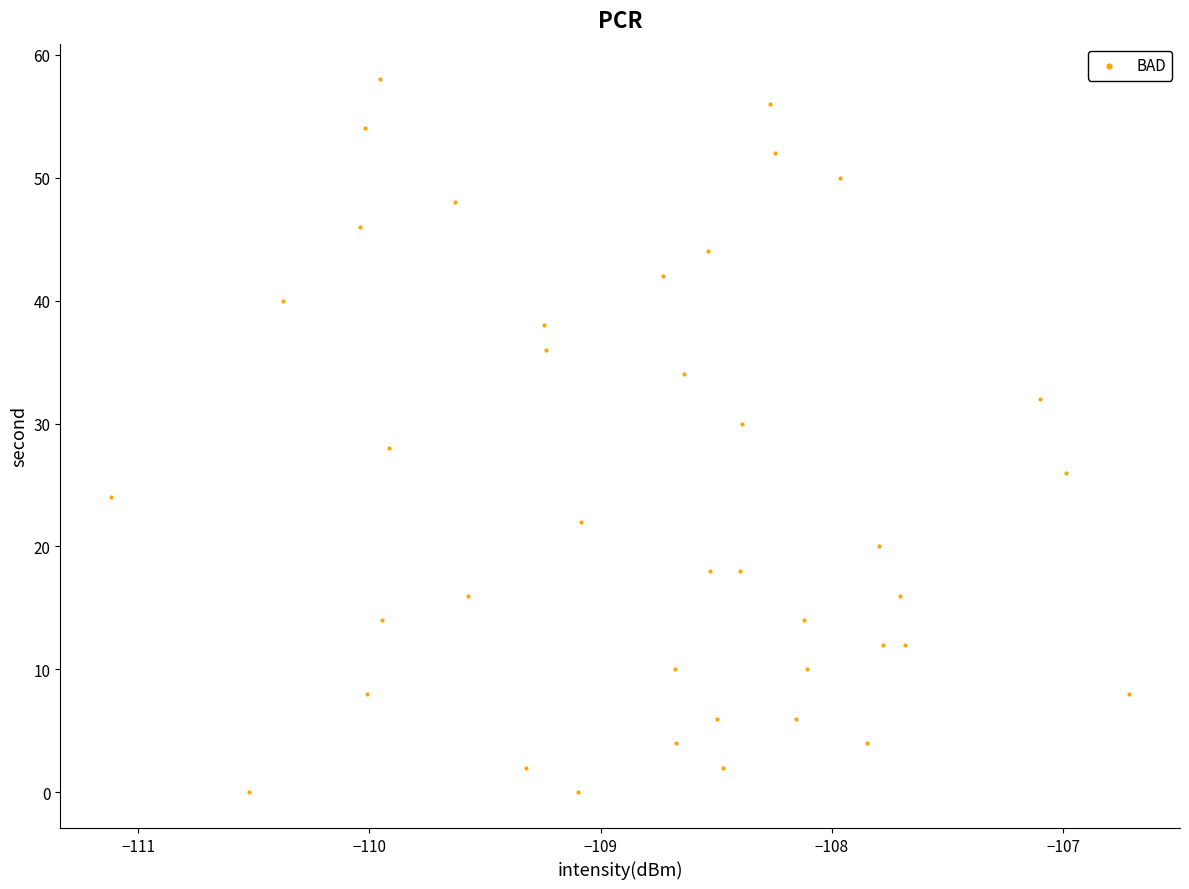

What is the range of Y values (max minus min)?

58